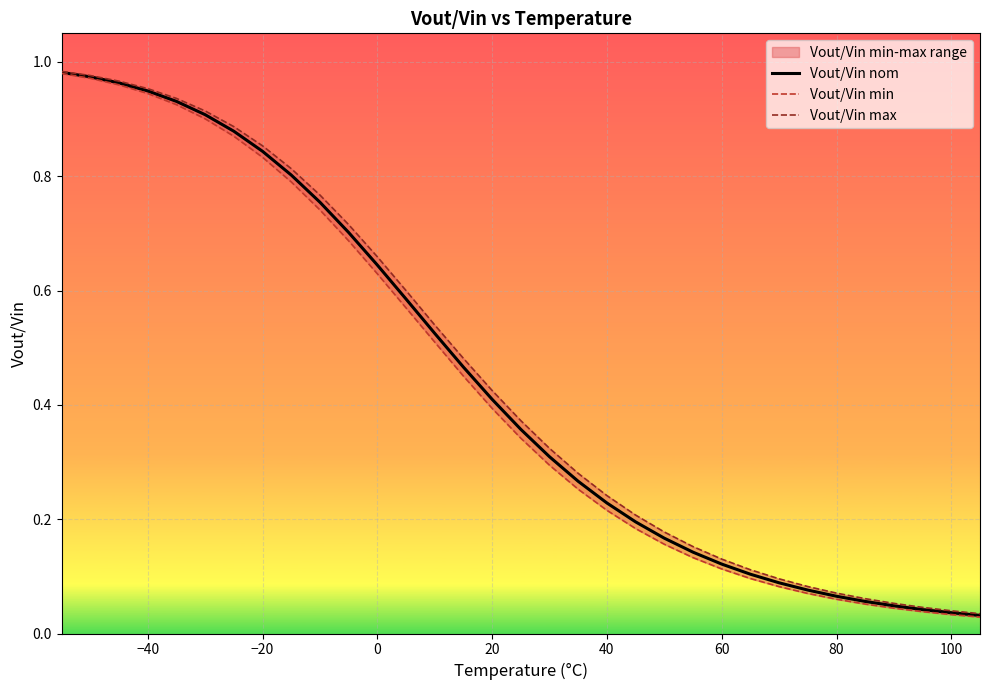

What is the highest value of the Vout/Vin nom series?

1.0